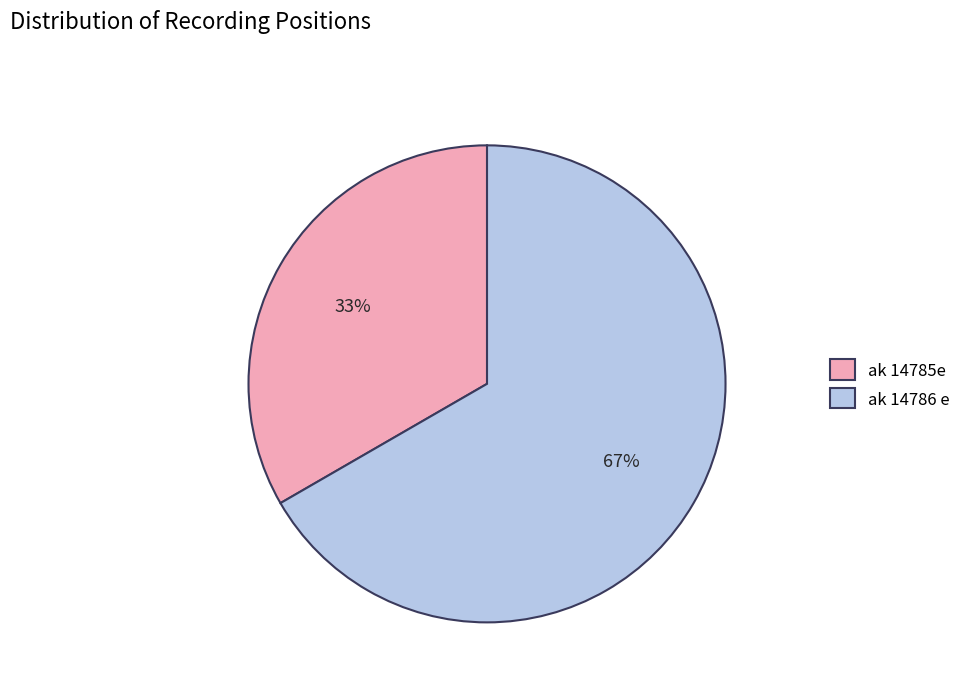

Does any single category account for the majority?

Yes